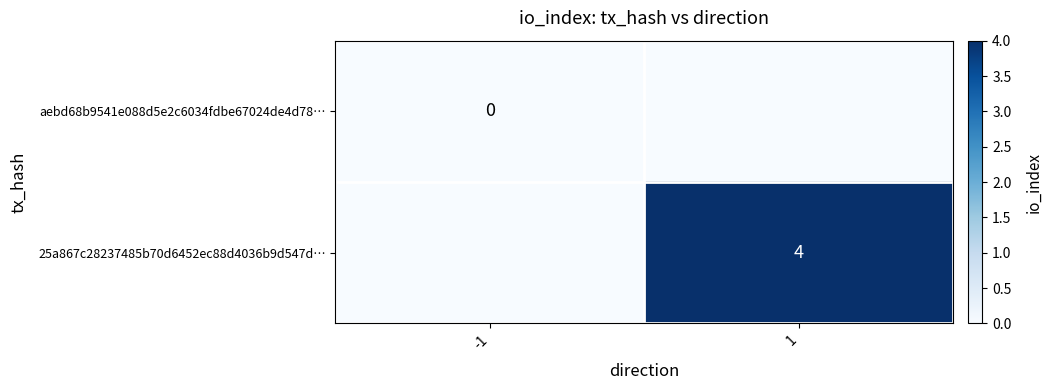

Is the value of 25a867c28237485b70d6452ec88d4036b9d547d… at 1 greater than the value of aebd68b9541e088d5e2c6034fdbe67024de4d78… at -1?

Yes